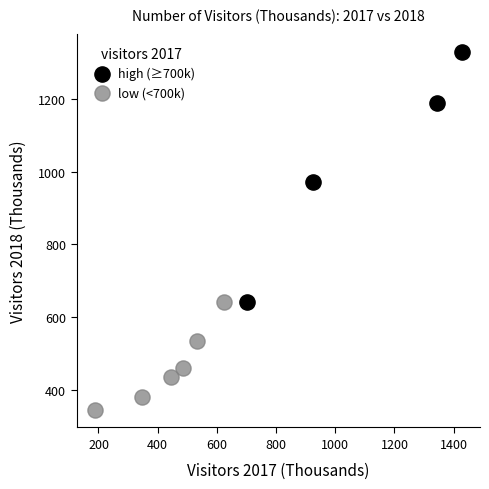

Which series reaches the minimum Y coordinate?

low (<700k)